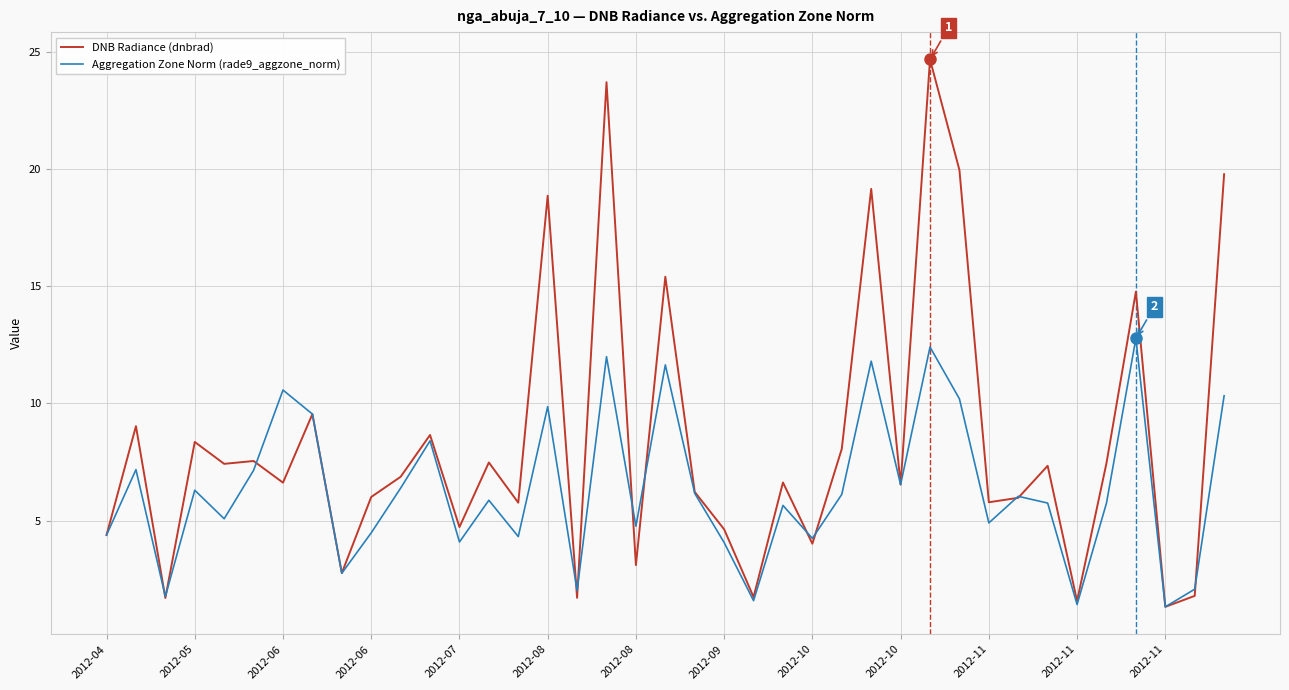

Which series has the largest total across all categories?

DNB Radiance (dnbrad)